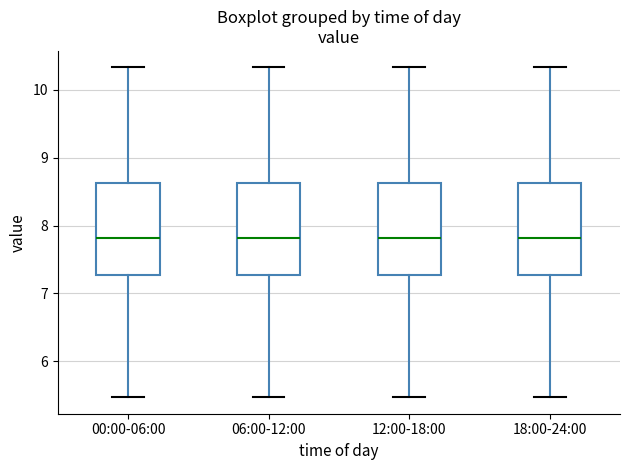

Where does the lower whisker of the box for 18:00-24:00 end on the y-axis? The values are not printed on the chart, so give them approximately, as read against the axis.

5.5